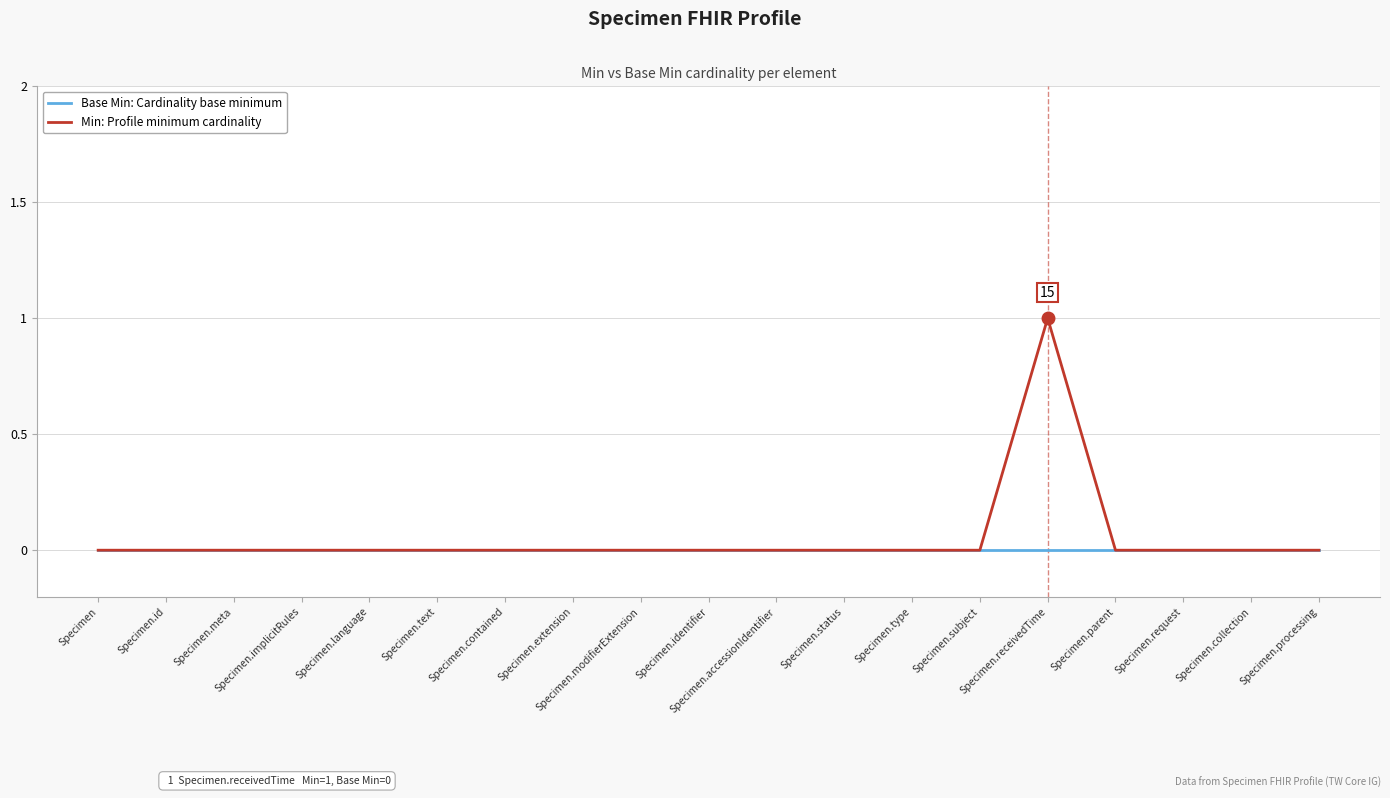

Is this an area chart (filled region under the line)?

No